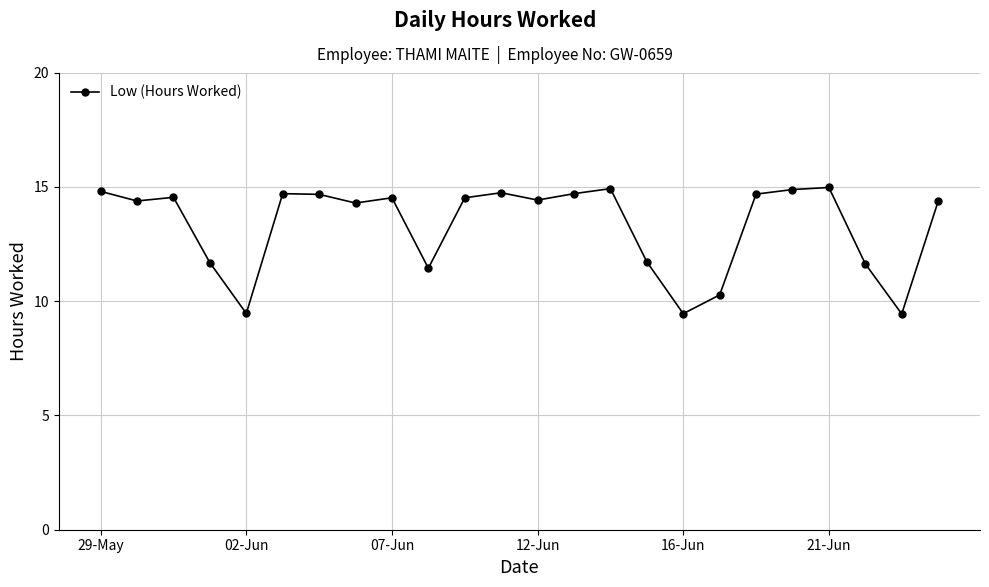

What is the maximum value shown in the chart?

15.0